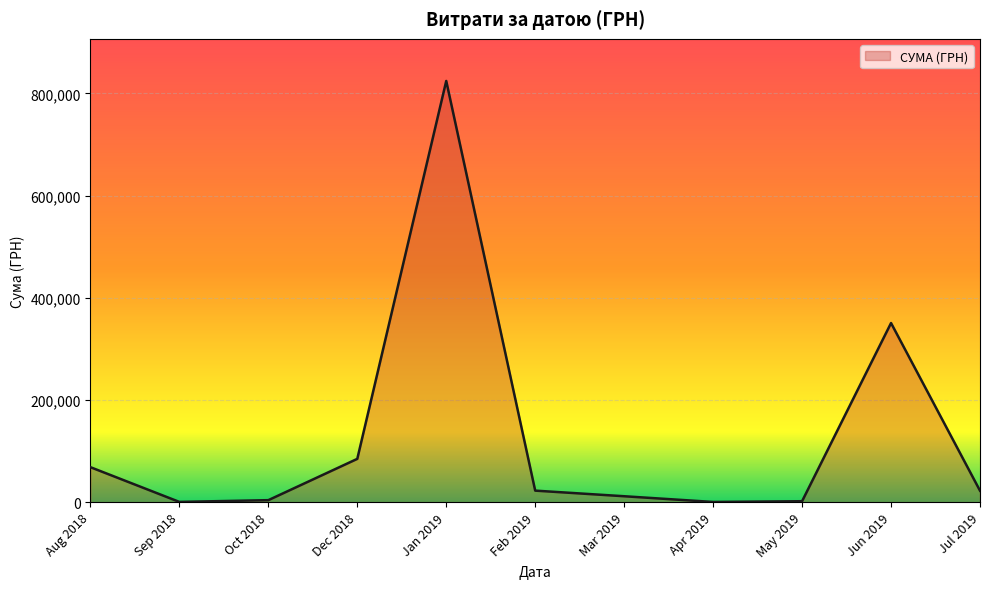

How many lines are shown in the chart?

1